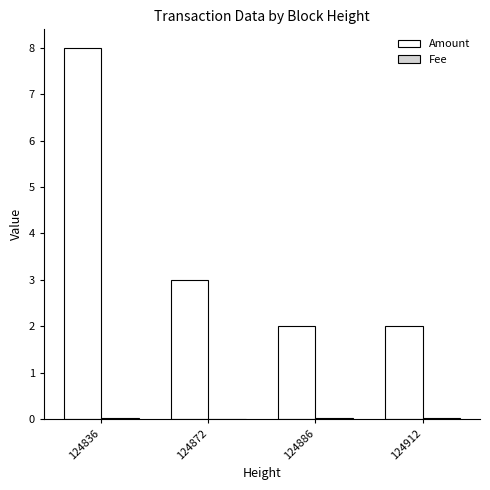

At which category is the sum across all series the highest?

124836